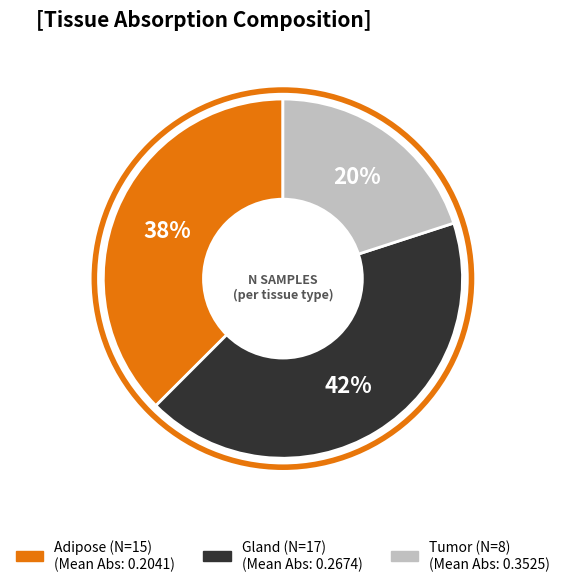

What is the smallest slice in the pie chart?

Tumor (N=8)